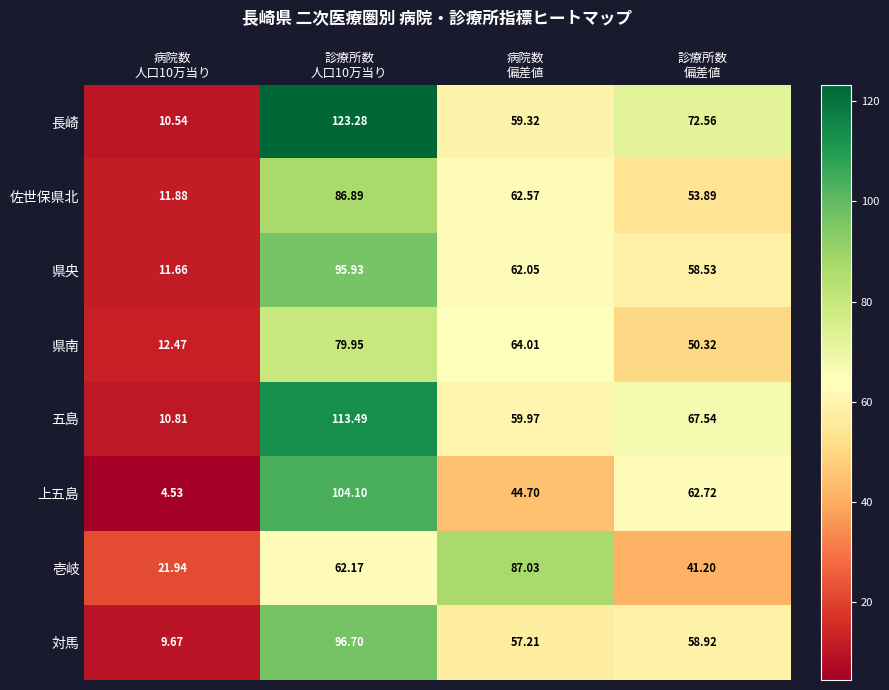

Rank the series by their maximum value, from lowest to highest.

県南, 佐世保県北, 壱岐, 県央, 対馬, 上五島, 五島, 長崎